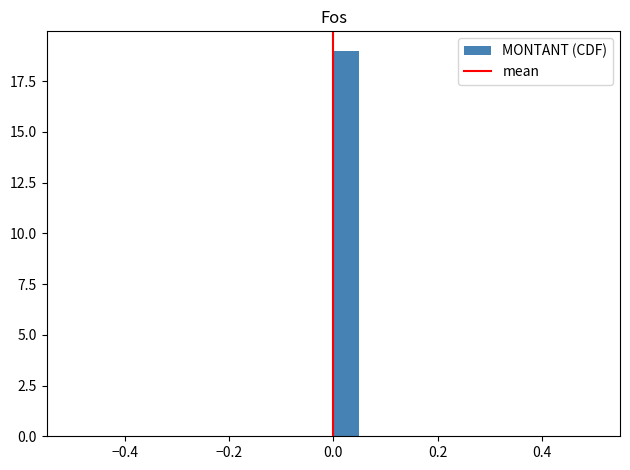

Around what value on the x-axis is the tallest bar? Give the approximate position of its centre, as read against the axis.

0.02